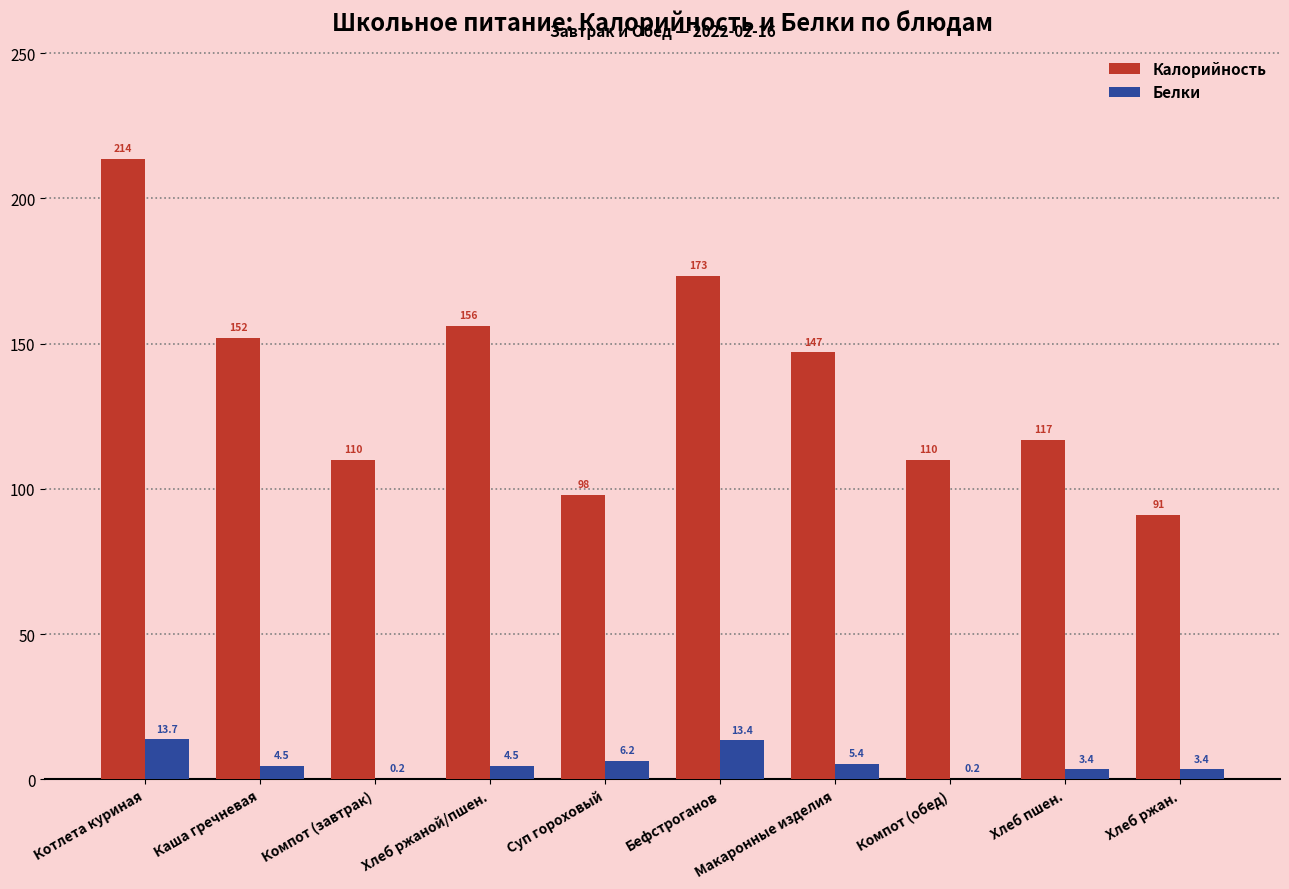

The Калорийность series shows 133.7 at Хлеб ржан.. True or false?

False